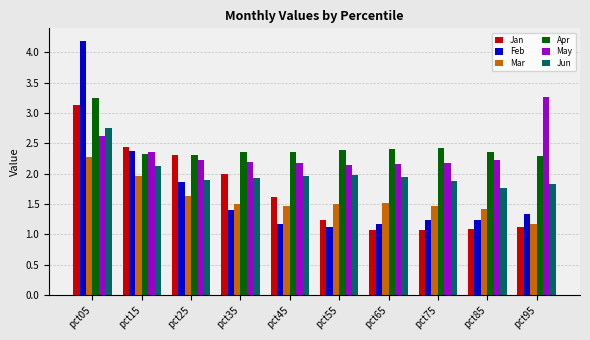

What is the average value of the Jan series?

1.7